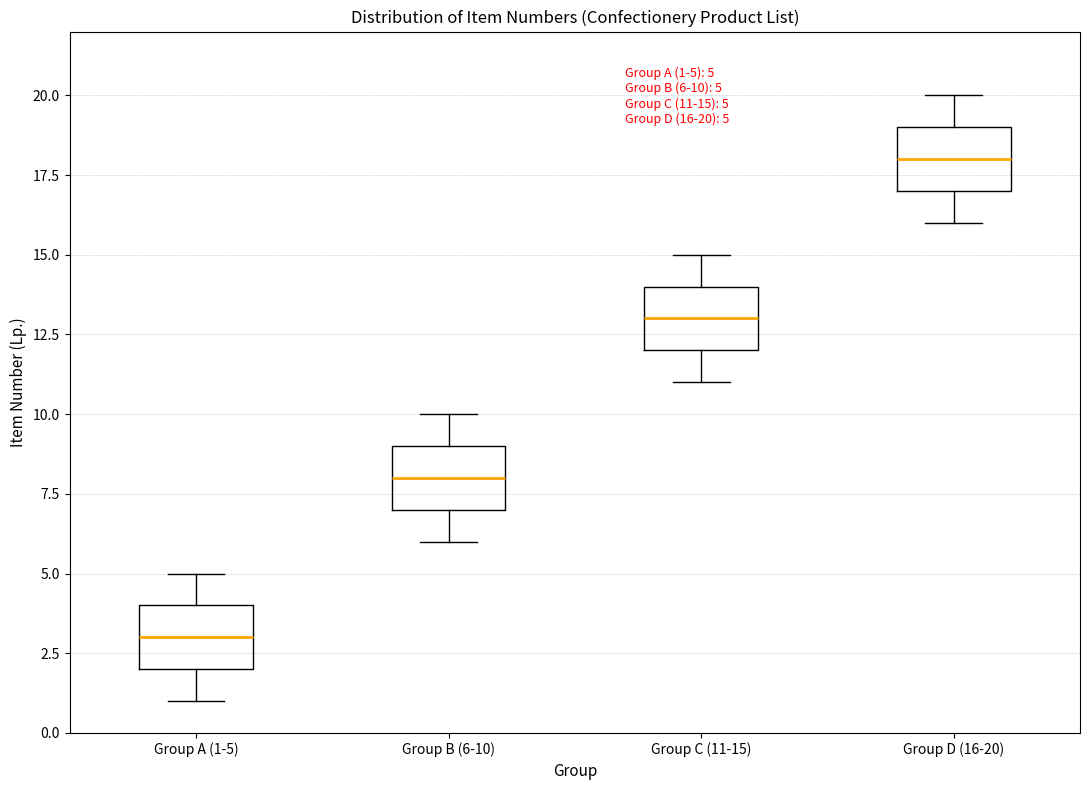

Which box's median line is the highest?

Group D (16-20)